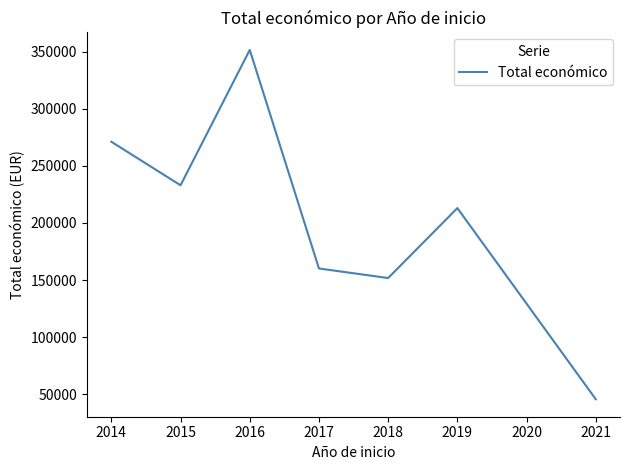

How many values are below 213031?

3